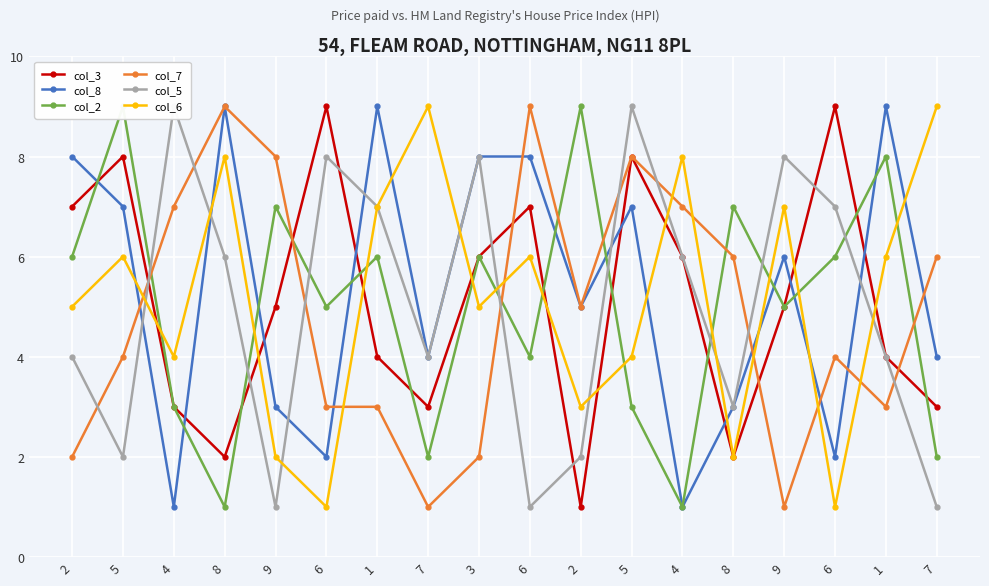

What is the total value across all series at 7?

23